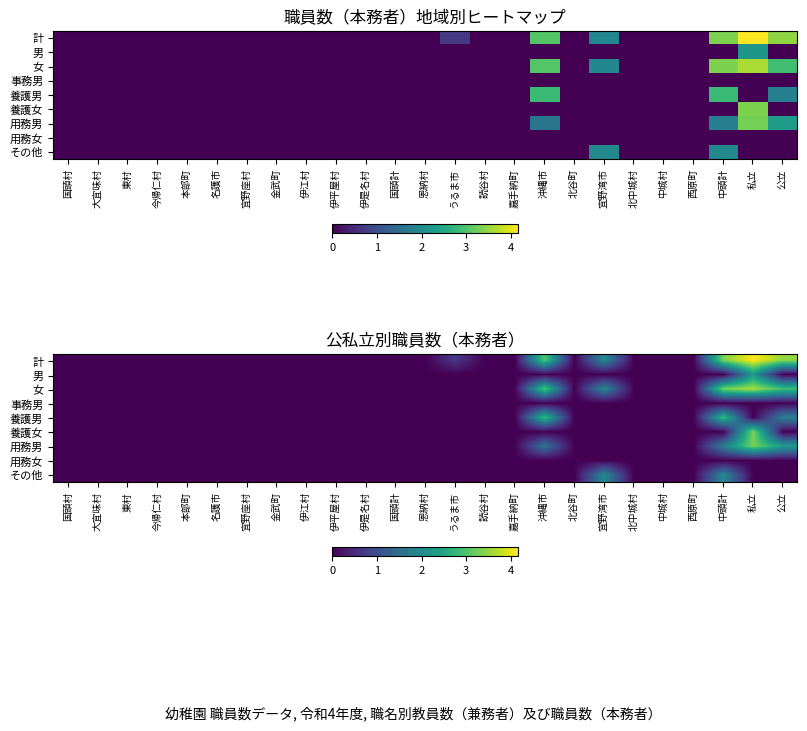

Count the その他 values in the range 0 to 1.

23